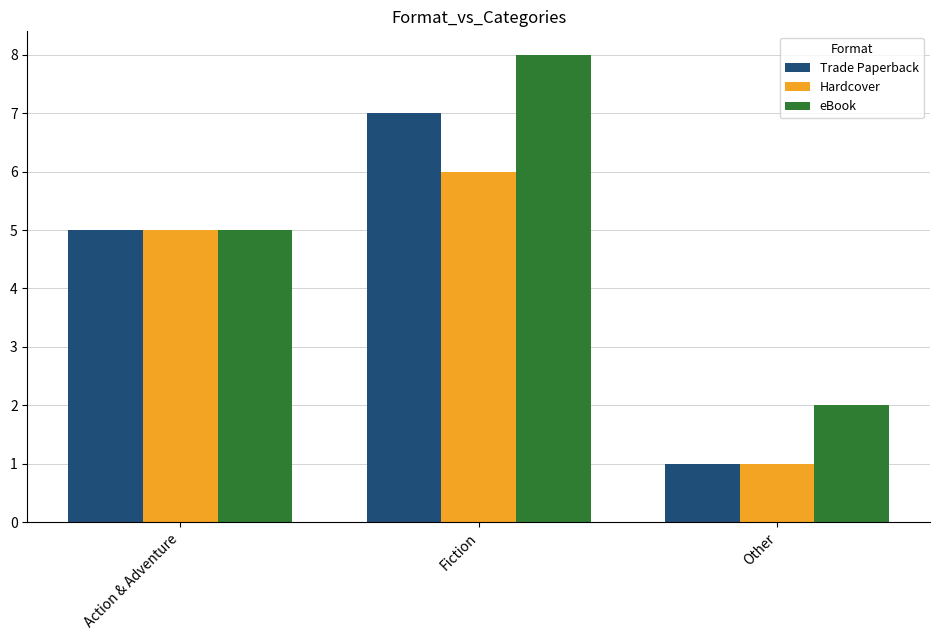

What position from the right is Action & Adventure?

3